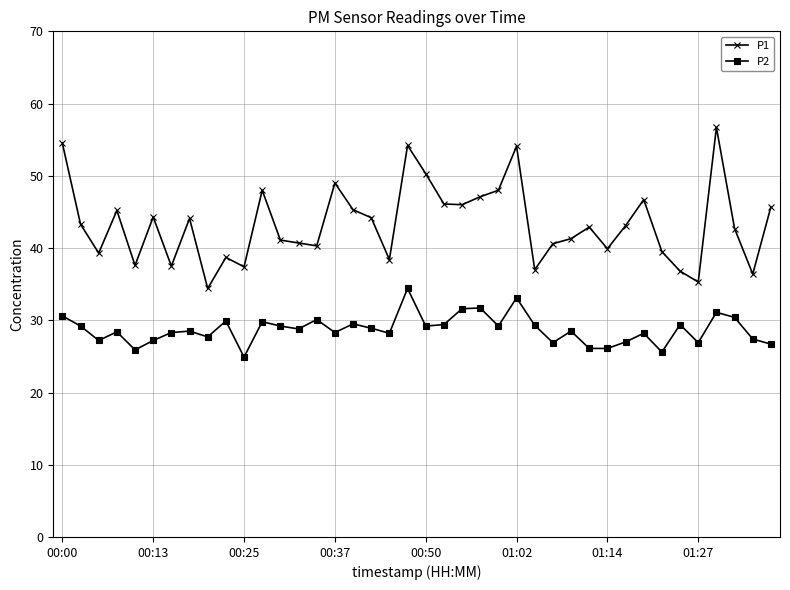

List the series in order of their overall mean, lowest first.

P2, P1